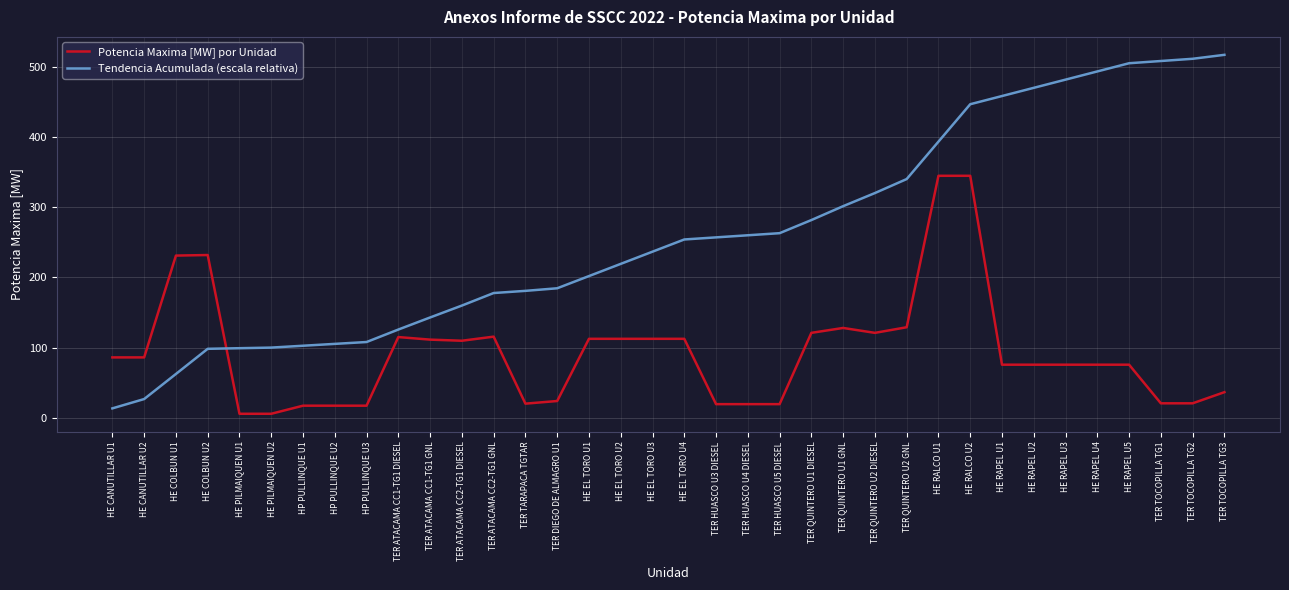

What is the difference between the maximum and second lowest values in the Tendencia Acumulada (escala relativa) series?

490.9